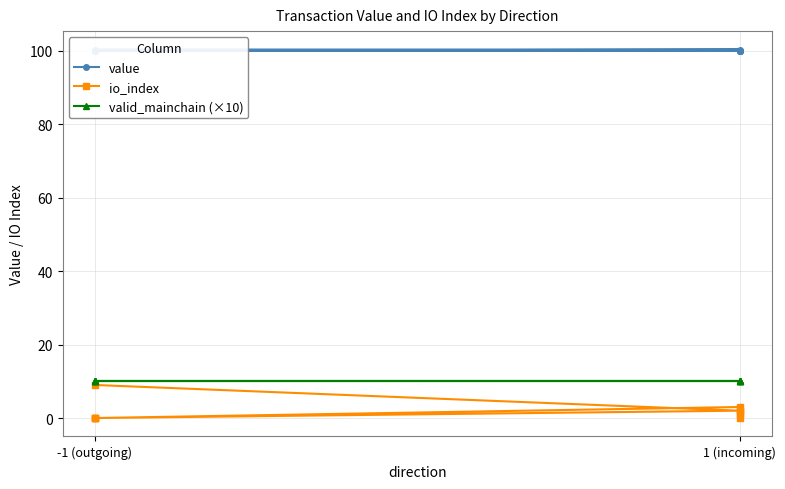

Reading left to right, what are all the values shown in this chart?

value: 100.3	100.3	99.9	99.9	99.9	99.9	99.9	99.9	99.9	99.9
io_index: 9.0	2.0	0.0	0.0	0.0	0.0	3.0	2.0	1.0	0.0
valid_mainchain (×10): 10.0	10.0	10.0	10.0	10.0	10.0	10.0	10.0	10.0	10.0